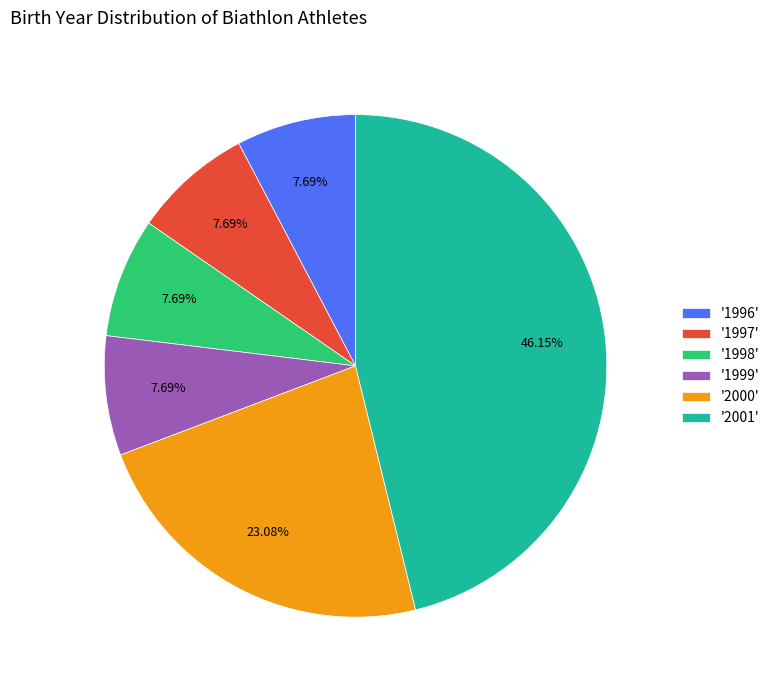

Approximately how many times larger is the value at '2000' compared to '1996'?

3.0